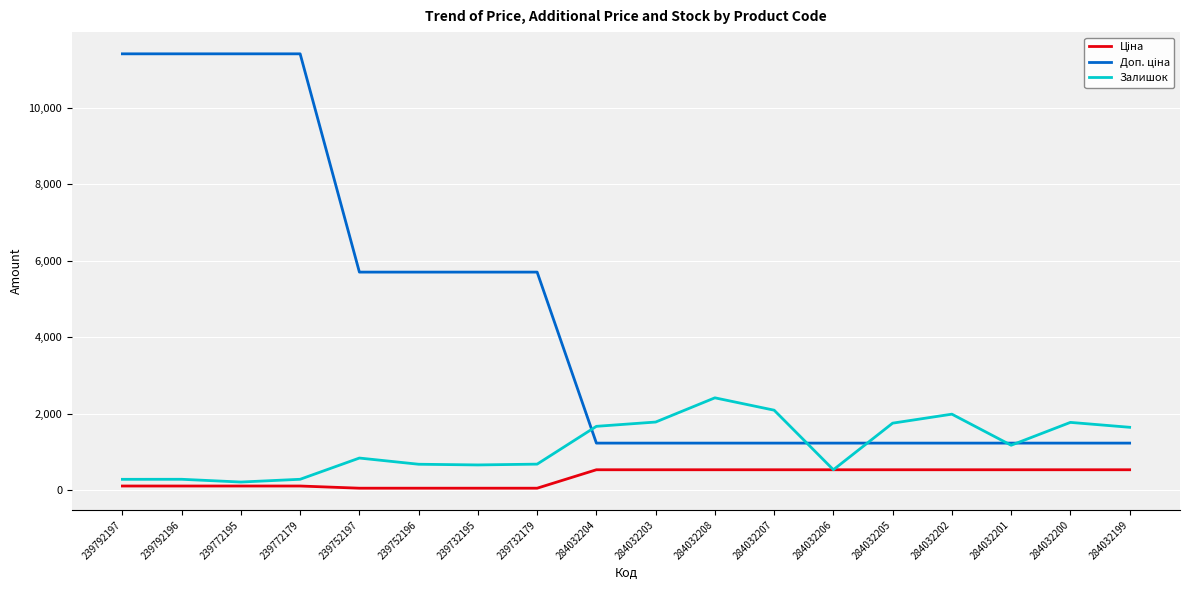

The Залишок series shows 2964.4 at 284032199. True or false?

False